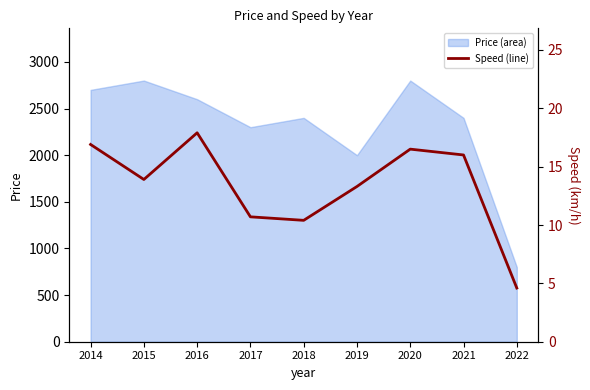

The chart shows a value of 28.0 at 2020. True or false?

False